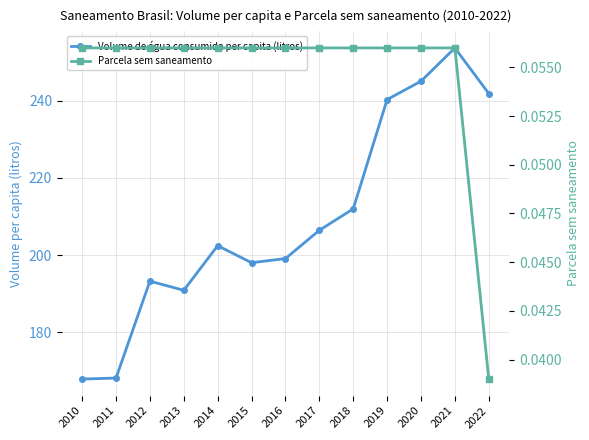

At how many categories does at least one series exceed 125?

13